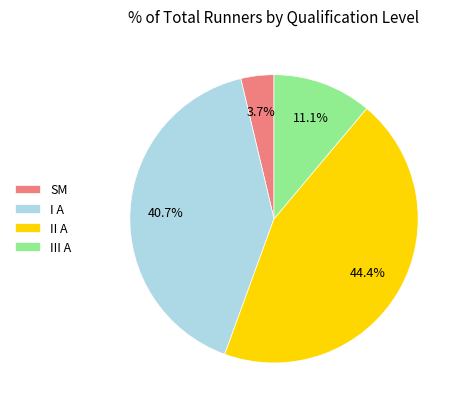

Approximately how many times larger is the value at III A compared to SM?

3.0